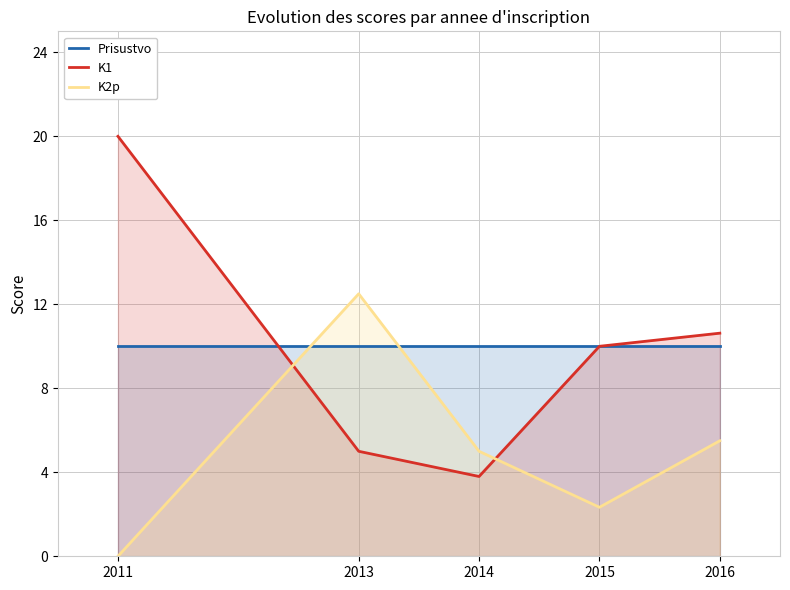

After their last crossing, which series has the higher values: Prisustvo or K2p?

Prisustvo